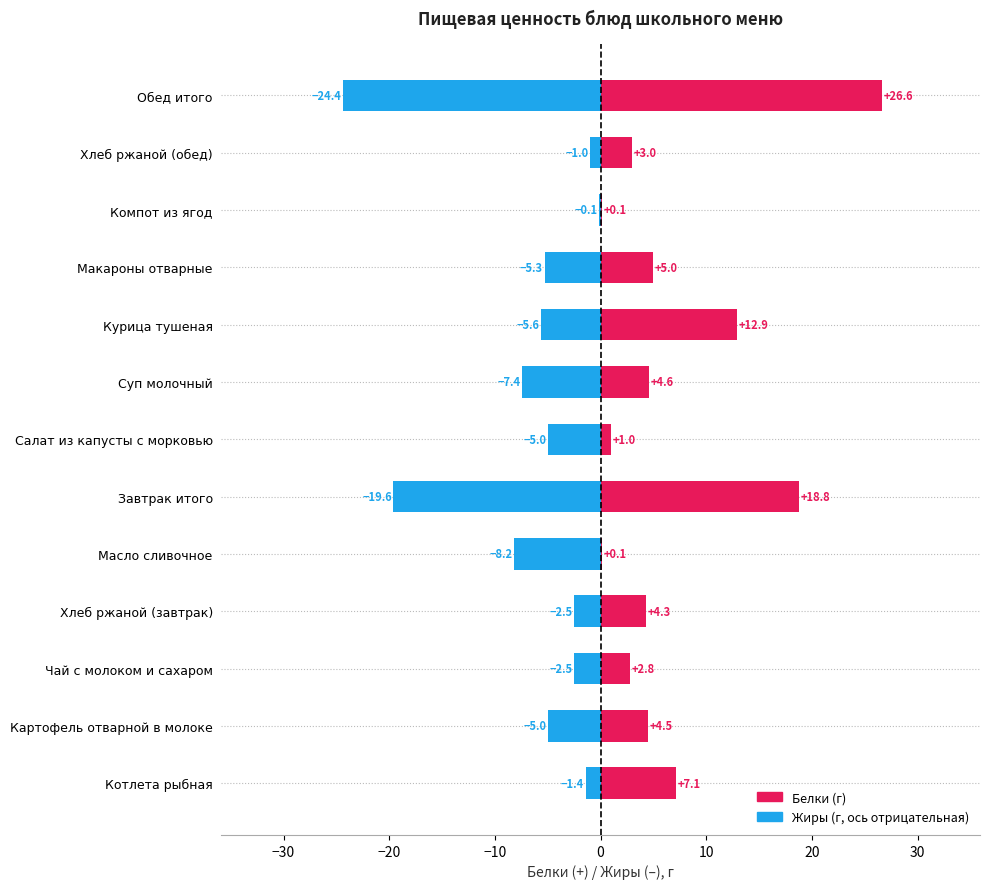

Between Котлета рыбная and Суп молочный, which series saw the biggest shift?

Жиры (–)